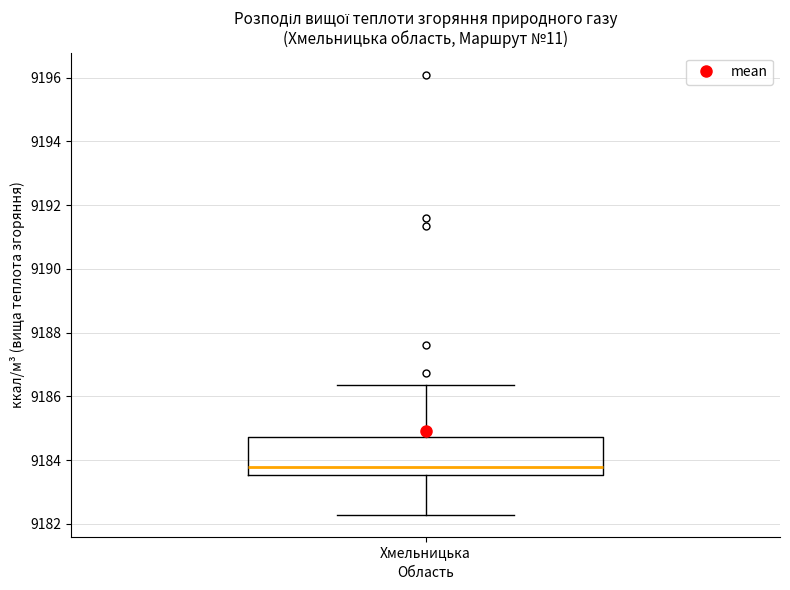

Read this box plot against the y-axis: the position of the median line, the range covered by the box, and the ends of both whiskers. The values are not printed on the chart, so give them approximately, as read against the axis.

median 9183.8, box 9183.6 to 9184.8, whiskers 9182.2 to 9186.4